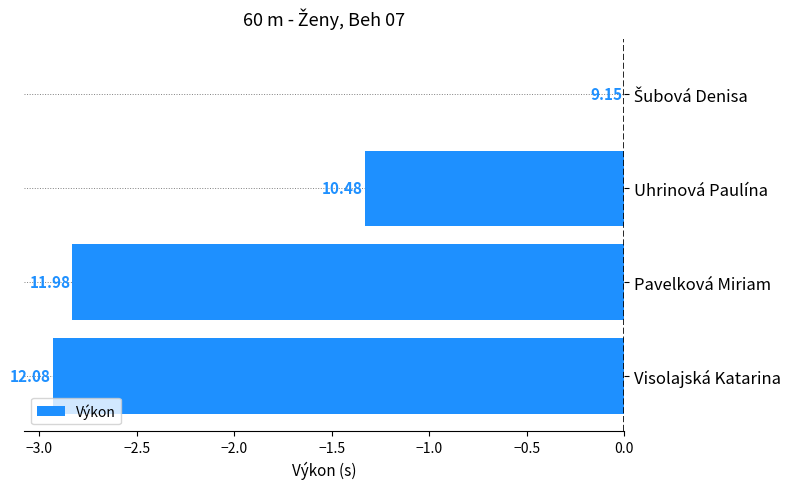

How many bars are there in total?

4